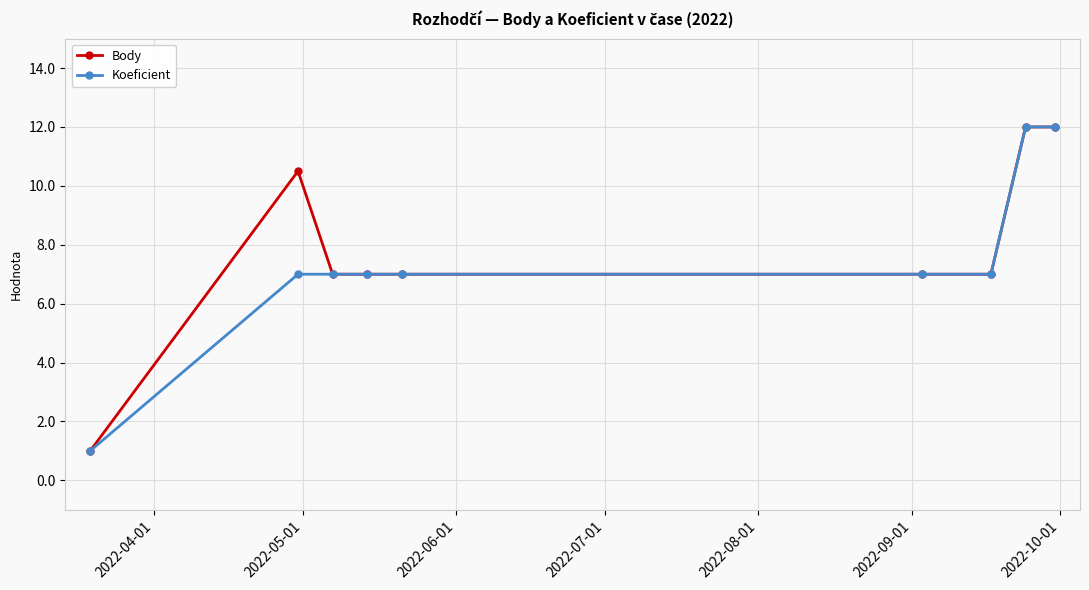

What is the difference between the second highest and minimum values in the Body series?

11.0